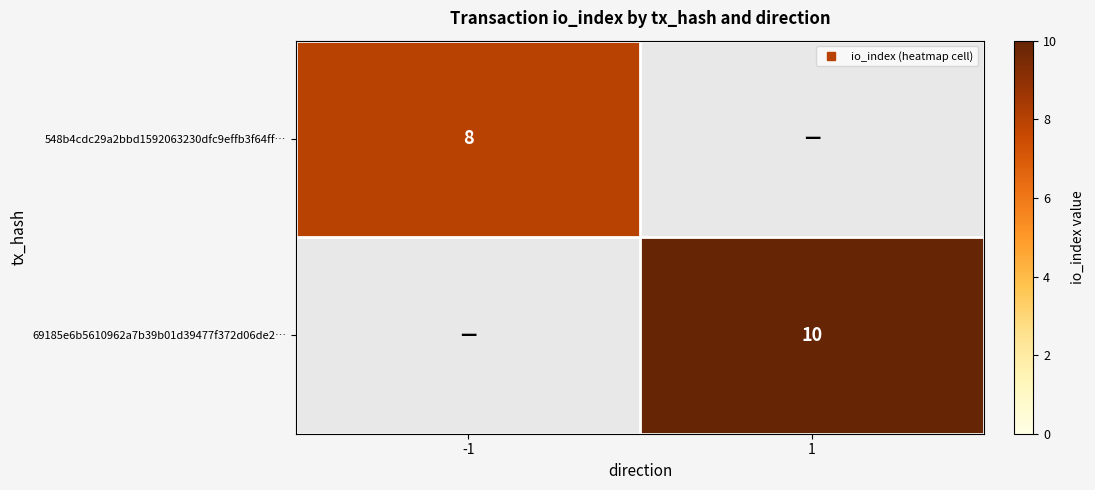

What is the maximum value for 69185e6b5610962a7b39b01d39477f372d06de2…?

10